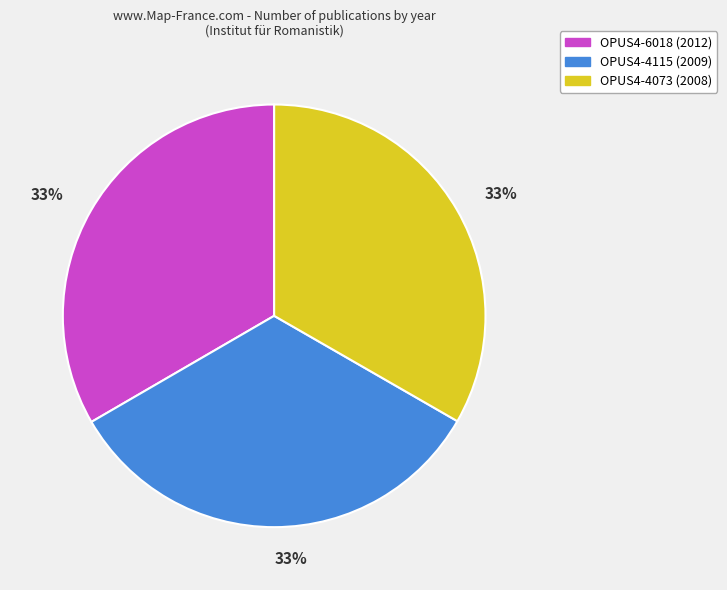

What percentage is the OPUS4-4073 slice, to the nearest percent?

33%